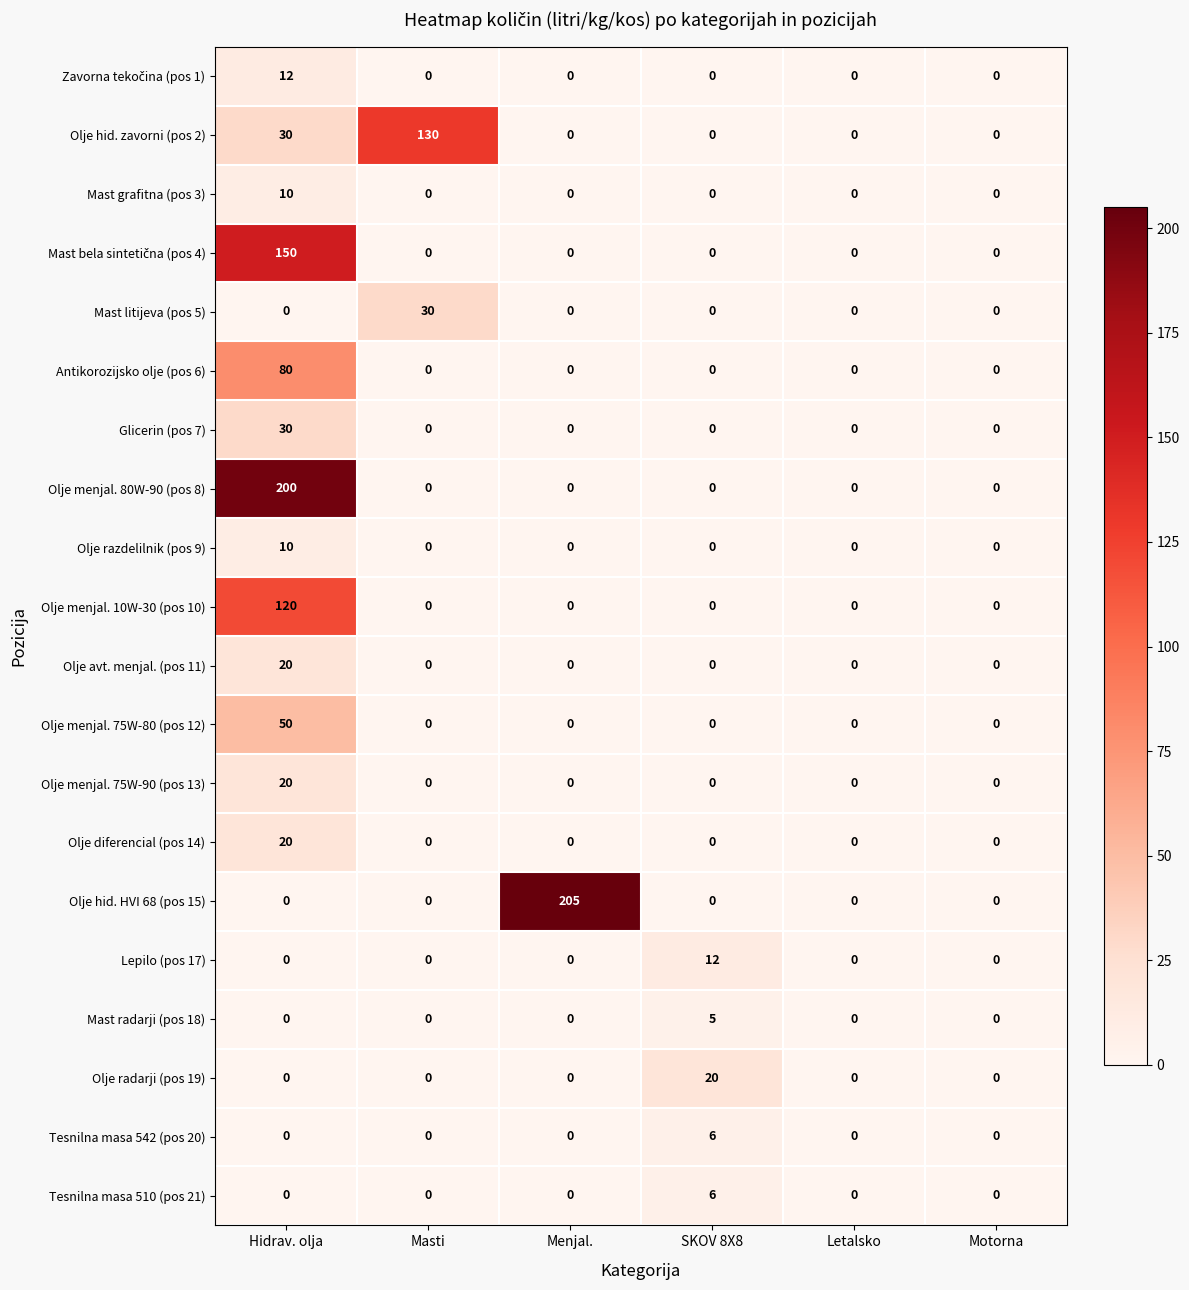

At which category is the sum across all series the highest?

Hidrav. olja